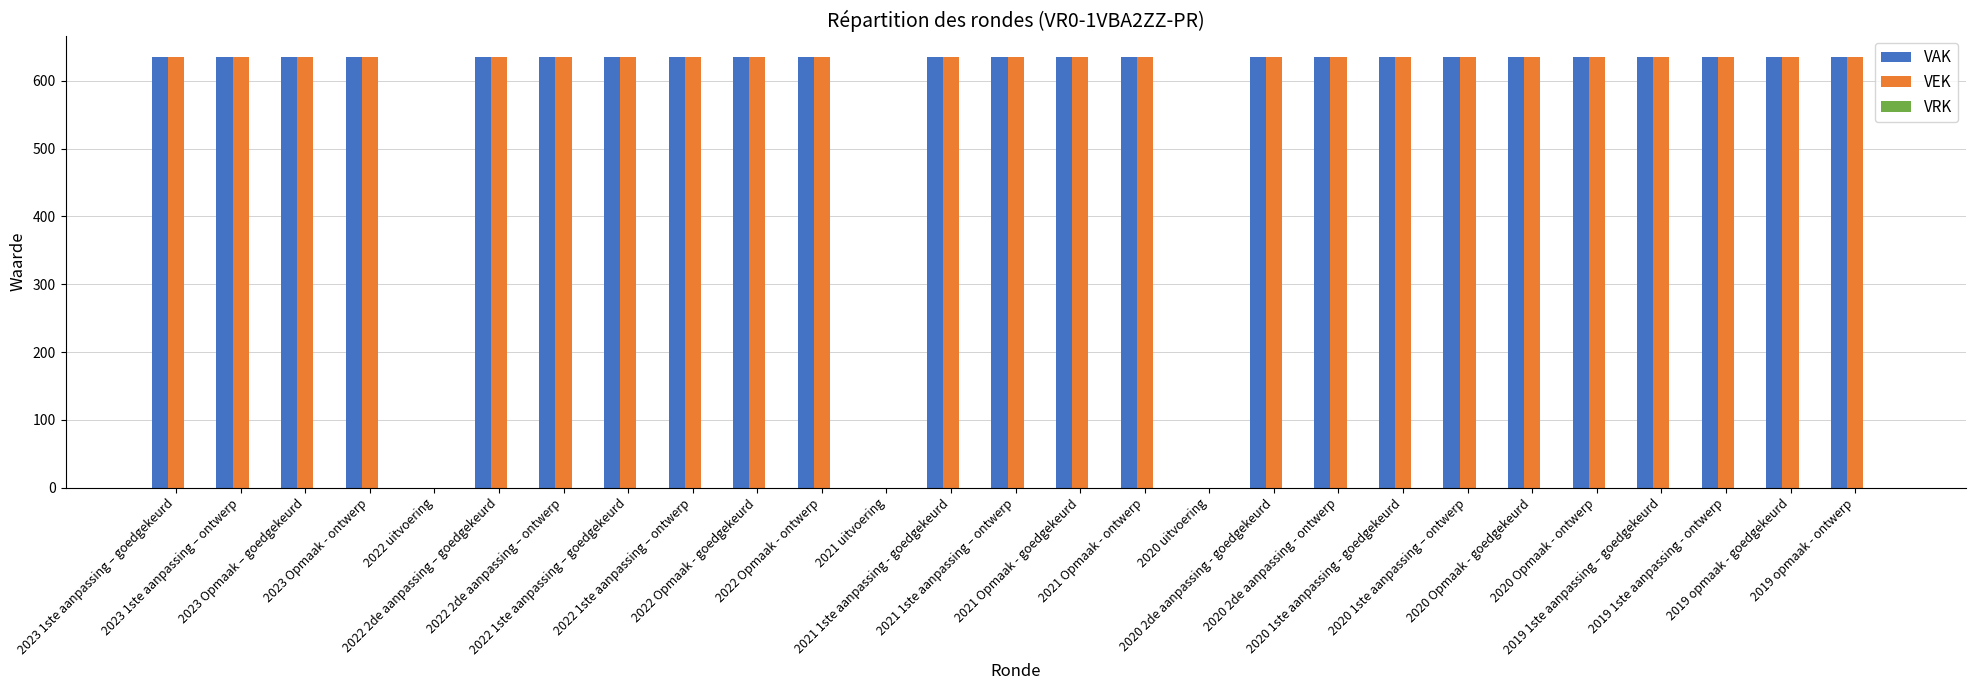

What is the sum of all VEK values?

15240